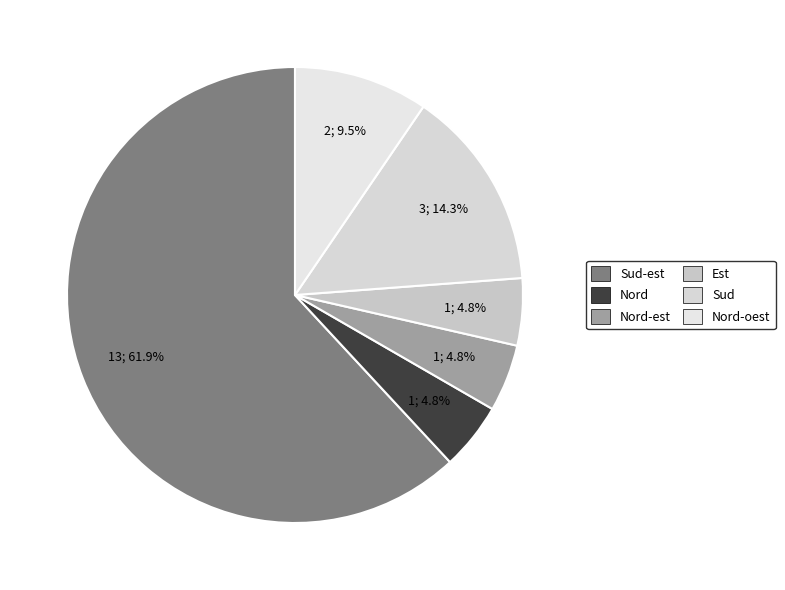

Count the number of slices in the pie.

6